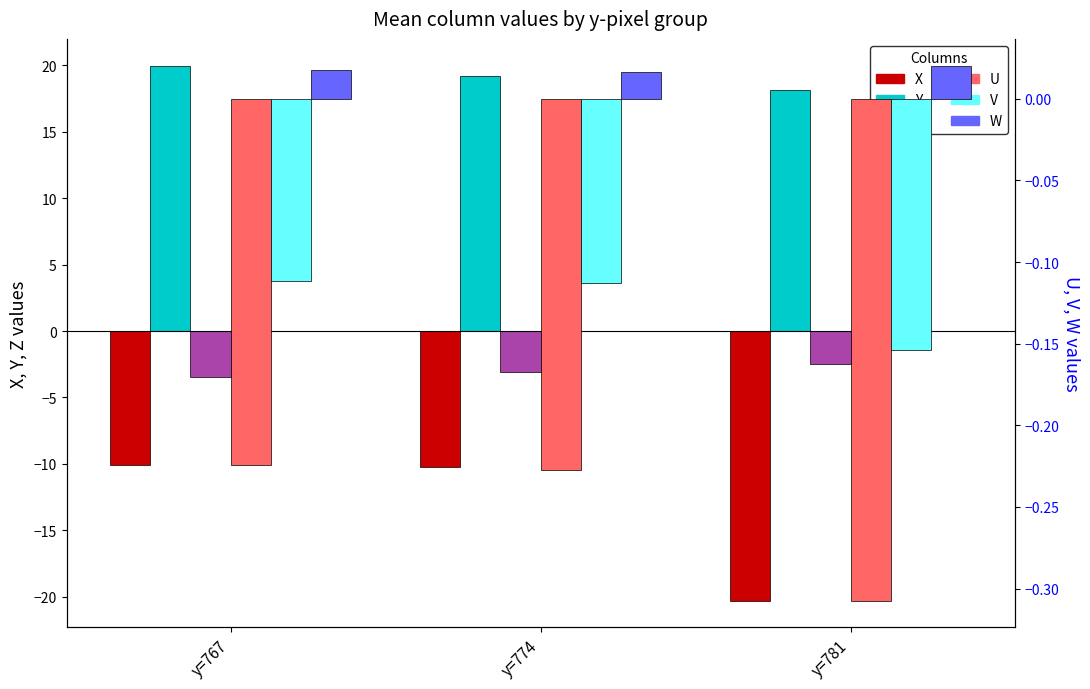

What is the difference between the maximum and minimum values in the Y series?

1.8